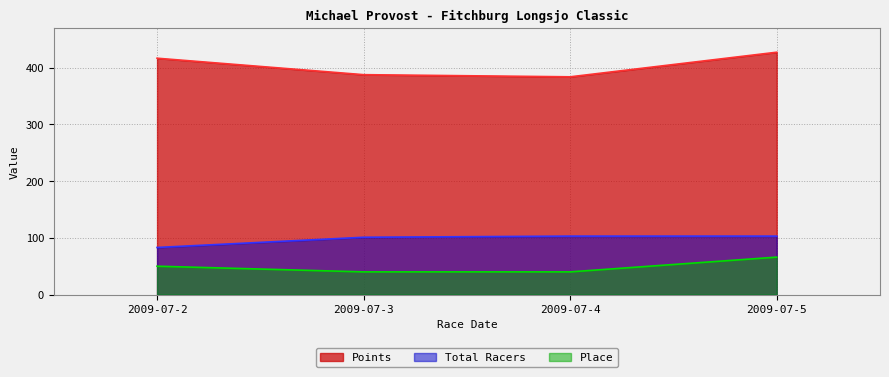

What is the sum of the Place values at 2009-07-3 and 2009-07-2?

90.0